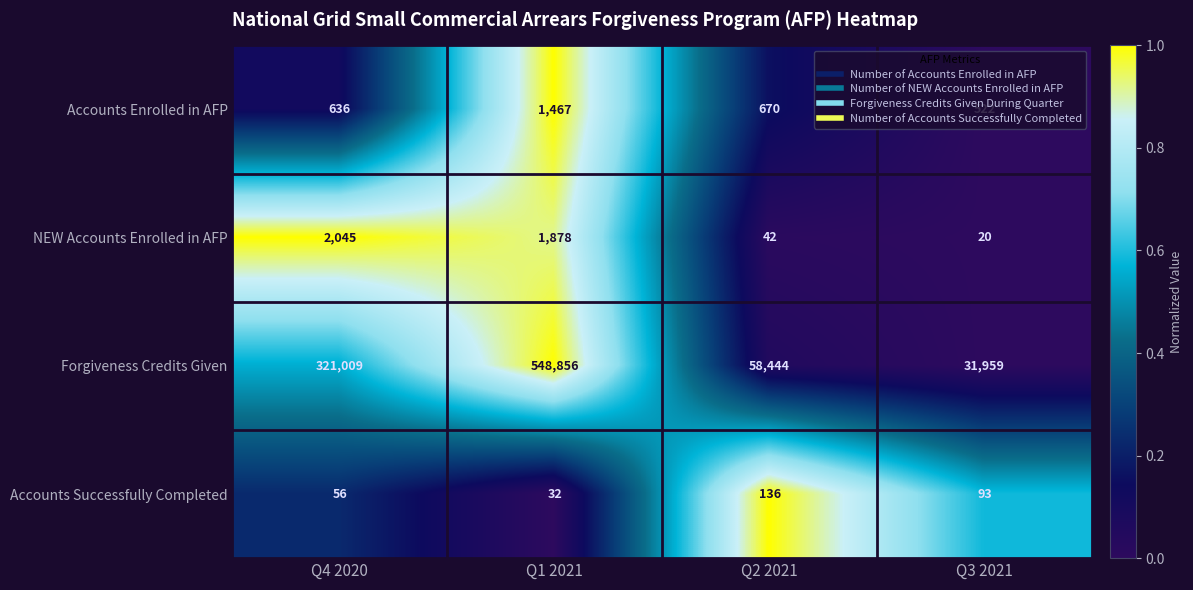

What is the maximum value shown in the chart?

548856